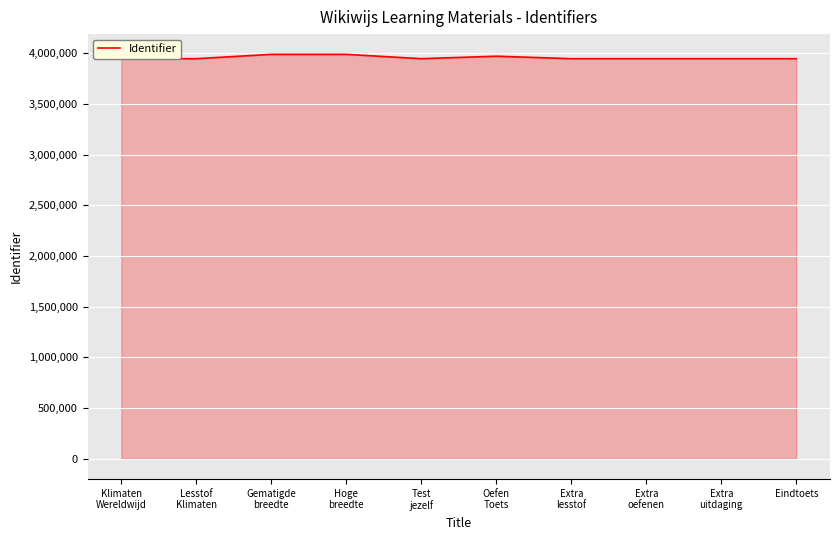

What is the sum of all values?

39556216